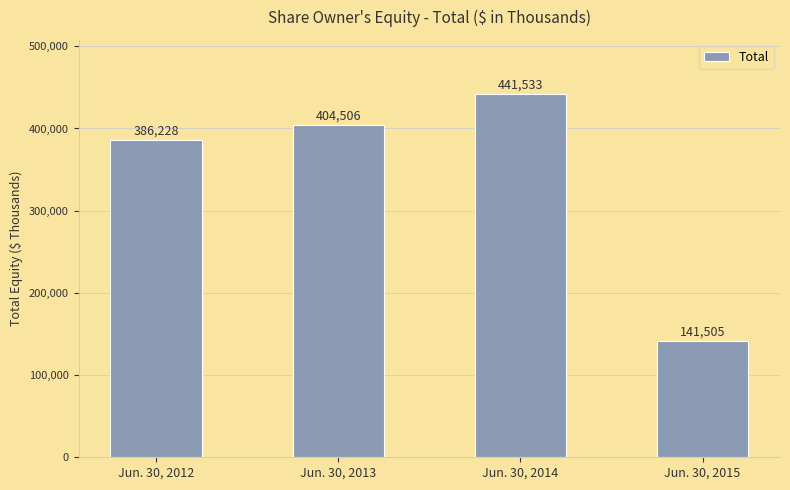

What is the ratio of the value at Jun. 30, 2013 to the value at Jun. 30, 2014?

0.9